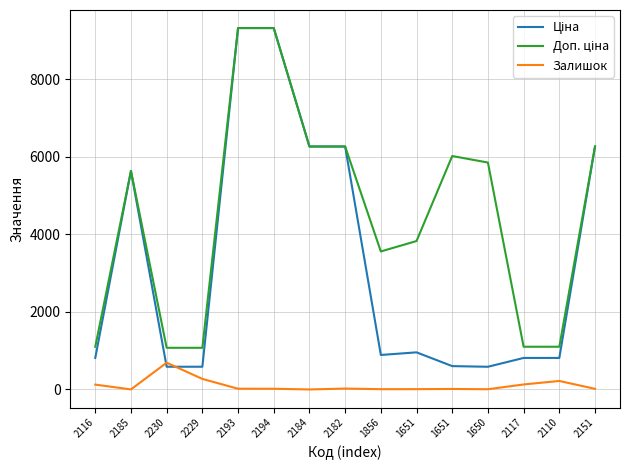

How many lines are shown in the chart?

3